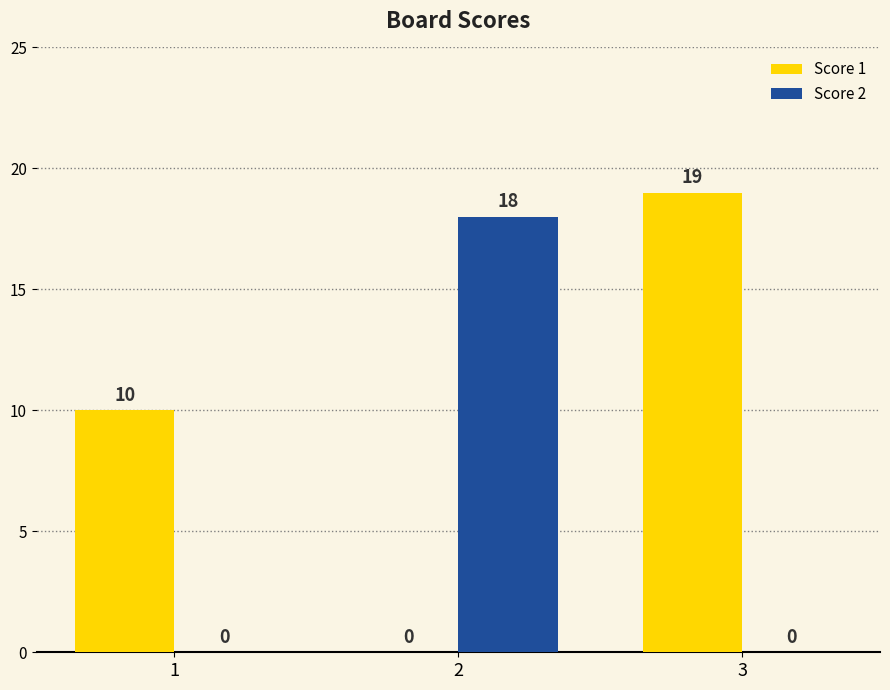

Is the value of Score 1 at 1 greater than the value of Score 2 at 3?

Yes